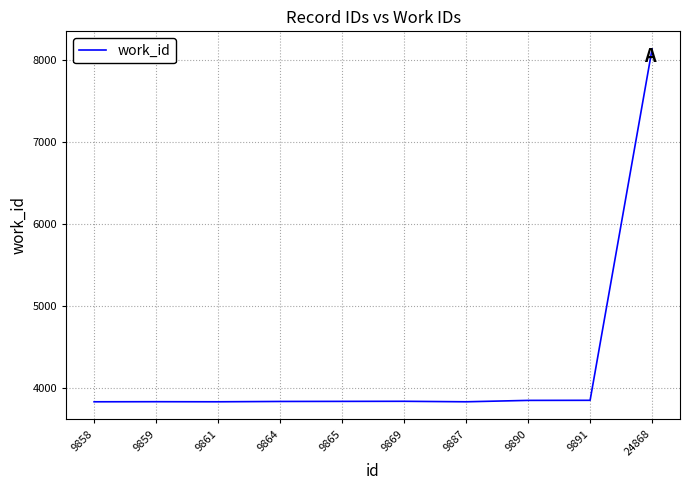

How many lines are shown in the chart?

1